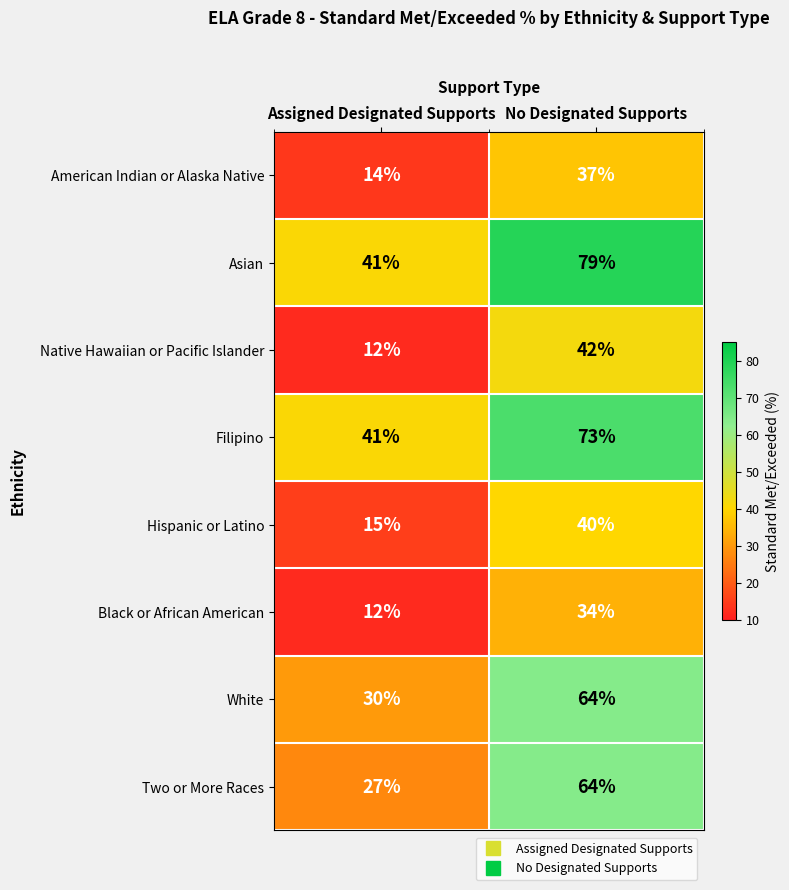

Reading left to right, what are all the values shown in this chart?

American Indian or Alaska Native: 14	37
Asian: 41	79
Native Hawaiian or Pacific Islander: 12	42
Filipino: 41	73
Hispanic or Latino: 15	40
Black or African American: 12	34
White: 30	64
Two or More Races: 27	64